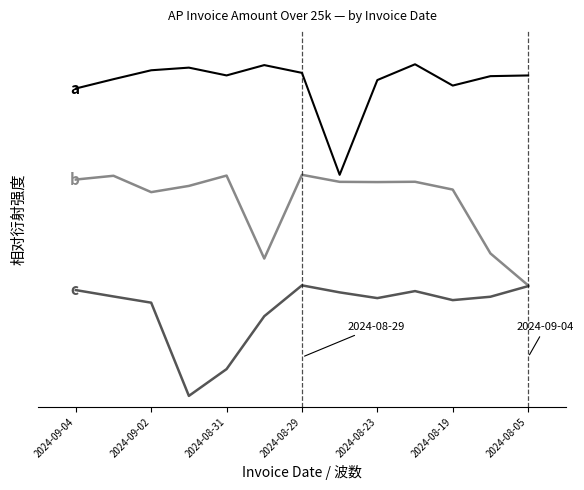

Which series has the largest total across all categories?

a